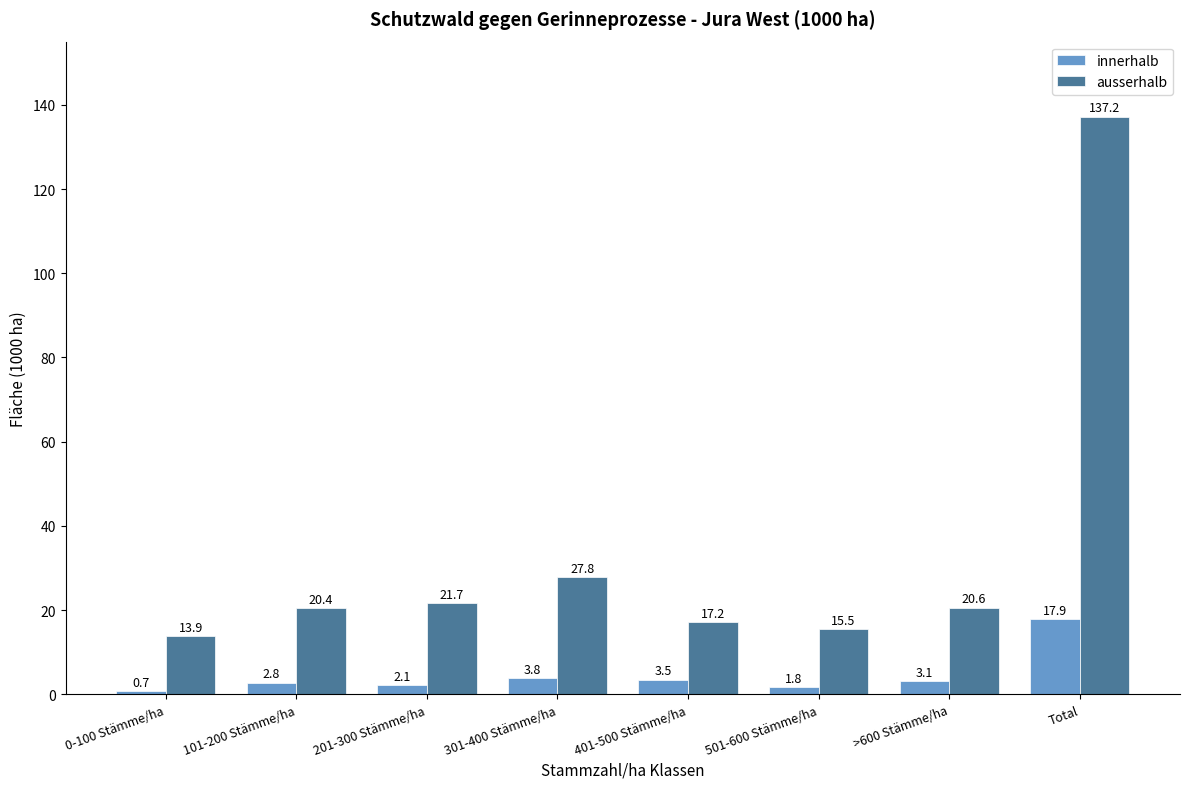

True or false: ausserhalb has a value of 34.3 at 201-300 Stämme/ha.

False